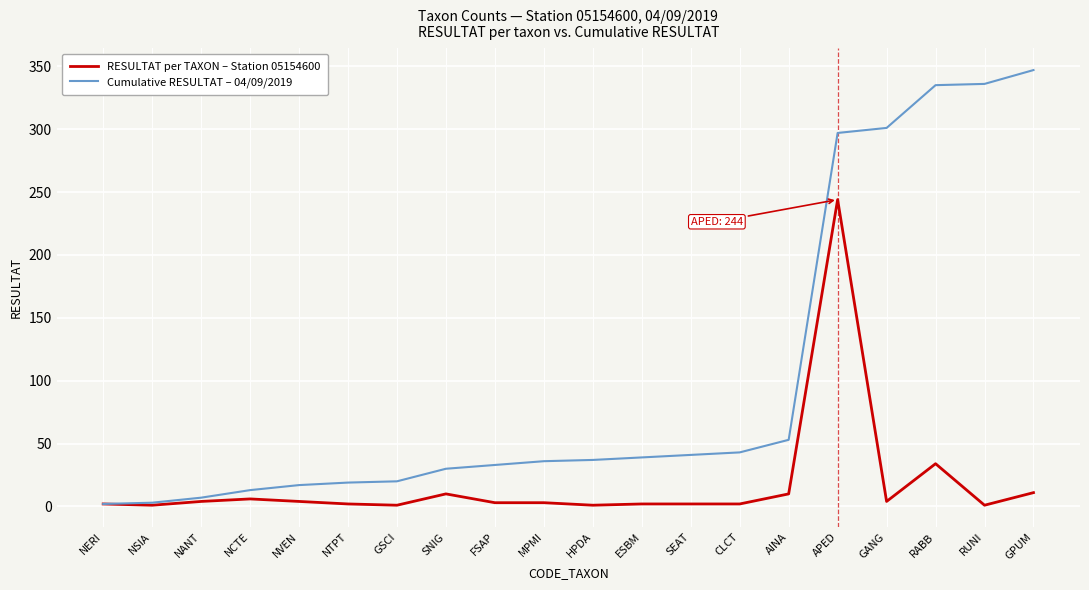

Does the chart display data point markers on the line(s)?

No